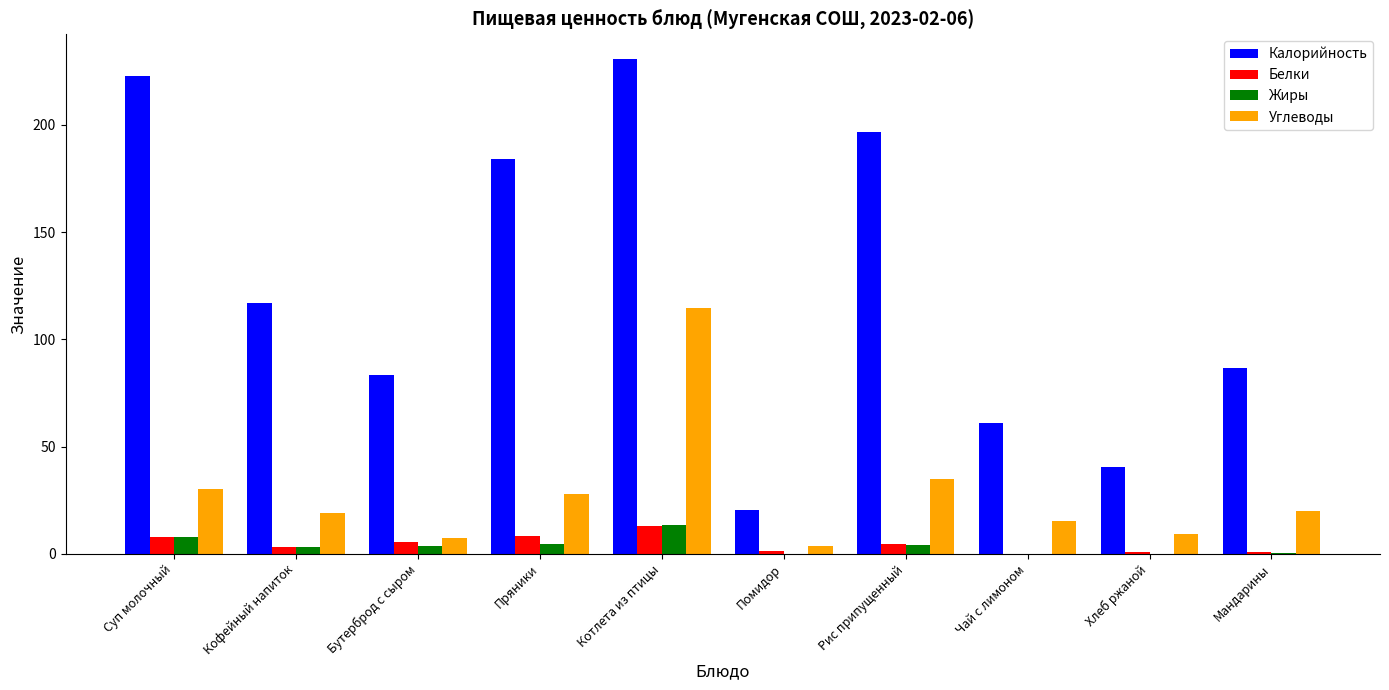

Is it true that Жиры equals 3.1 at Кофейный напиток?

True